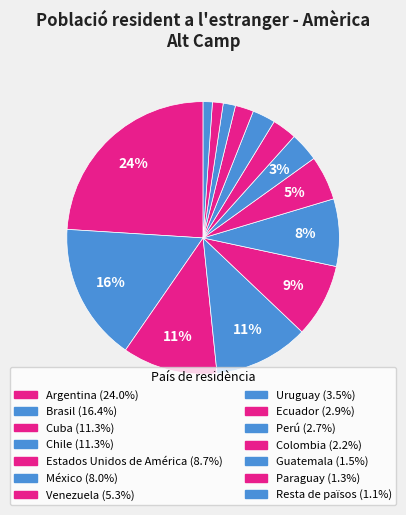

To the nearest percent, what portion does México represent?

8%